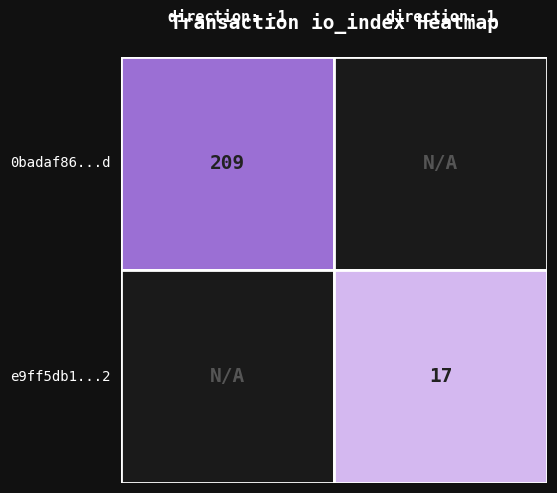

Count the number of categories in the chart.

2